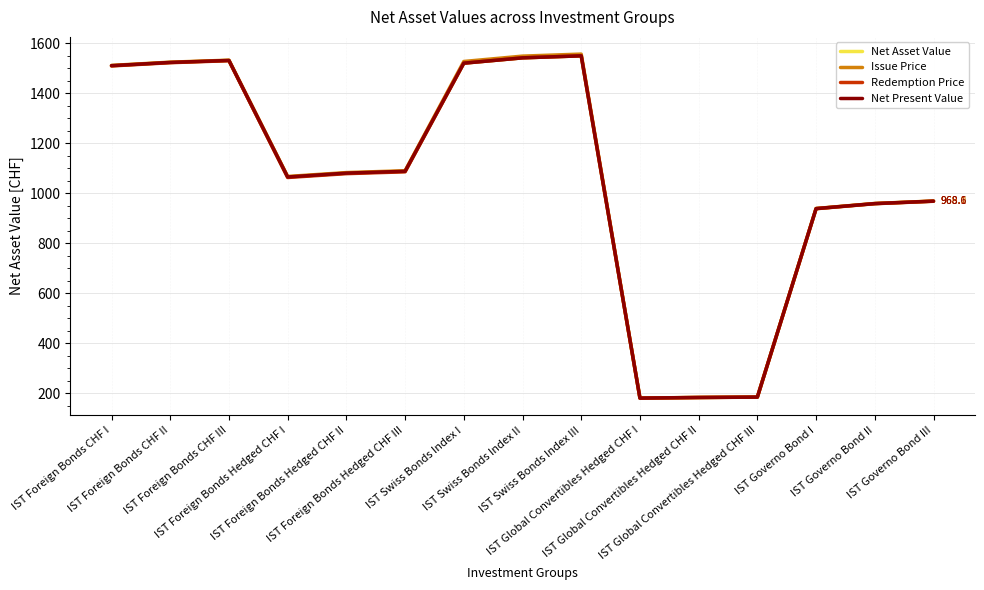

What are all the series names shown in the legend?

Net Asset Value, Issue Price, Redemption Price, Net Present Value